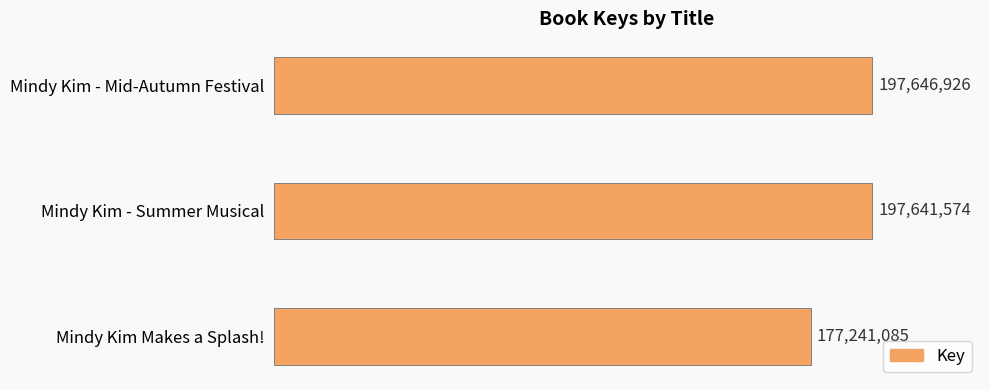

Rank the categories by value from highest to lowest.

Mindy Kim - Mid-Autumn Festival, Mindy Kim - Summer Musical, Mindy Kim Makes a Splash!